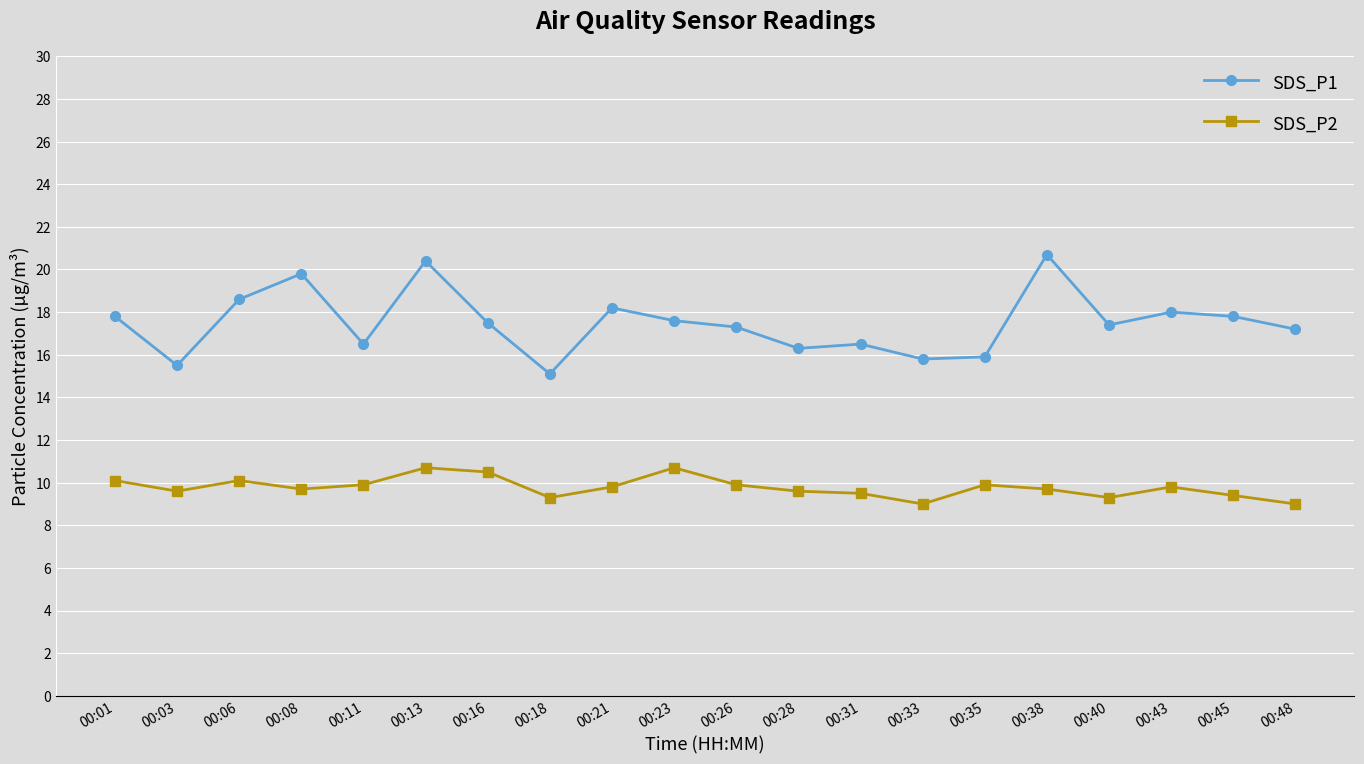

True or false: SDS_P2 has more than 0 interior local peaks.

True